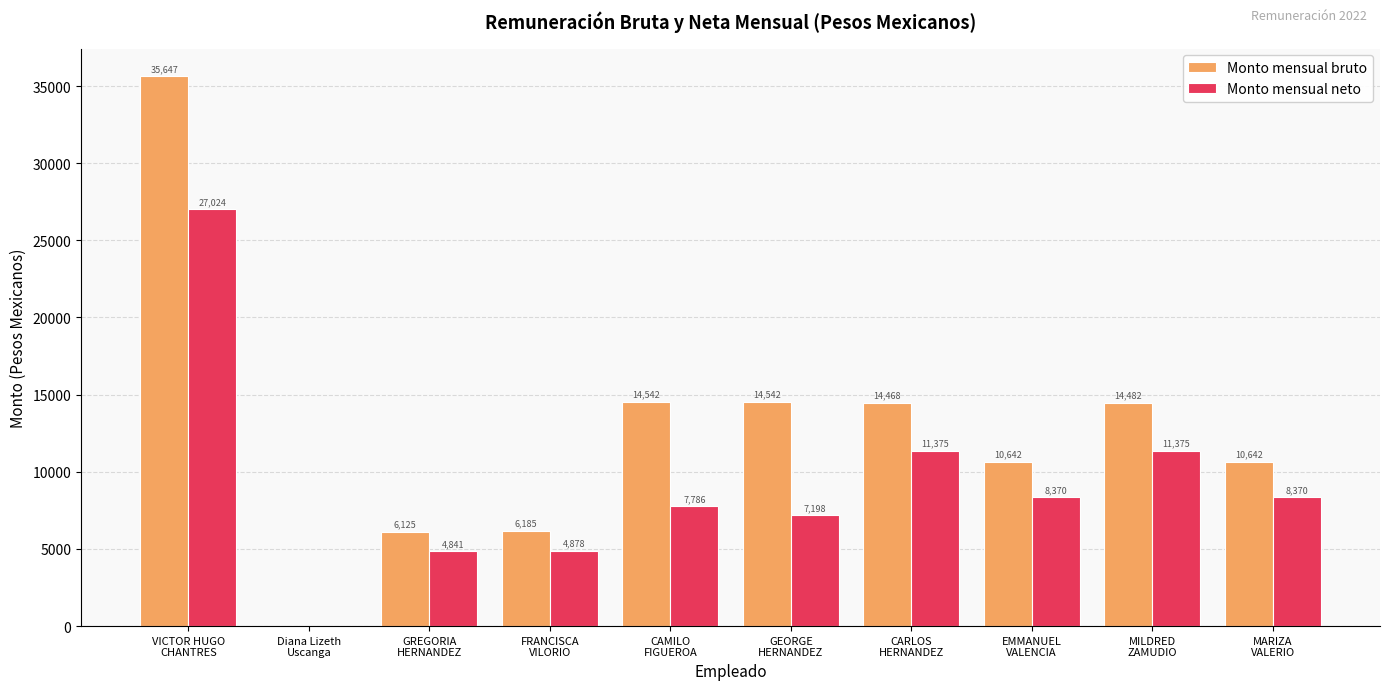

Which series has the largest total across all categories?

Monto mensual bruto